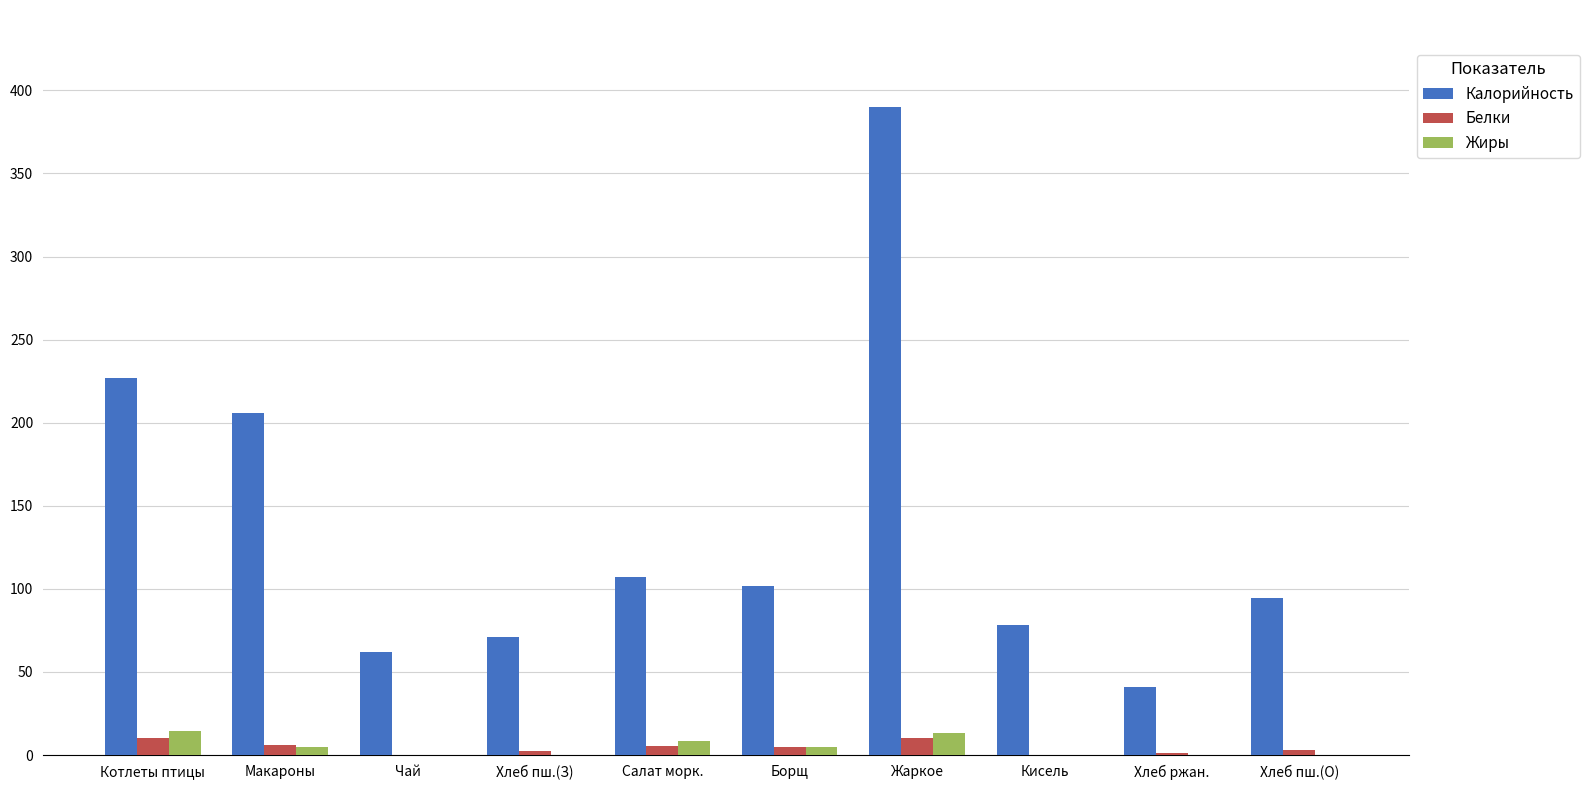

Between Салат морк. and Жаркое, which series saw the biggest shift?

Калорийность